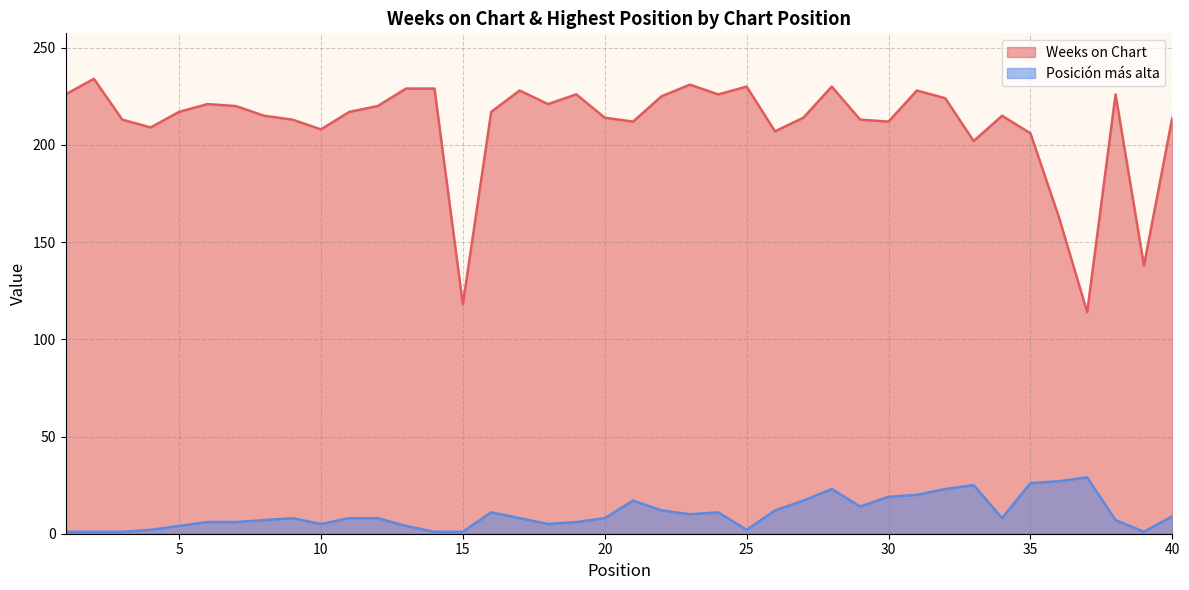

True or false: Posición más alta and Weeks on Chart cross at least once.

False